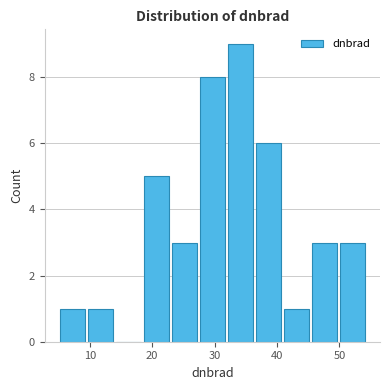

Reading left to right, list every bar in this chart as the range it spans on the x-axis followed by its height. Neither the bar edges nor the heights are printed on the chart, so give them approximately, as read against the axes.

5 to 9: 1
9 to 14: 1
14 to 18: 0
18 to 23: 5
23 to 27: 3
27 to 32: 8
32 to 36: 9
36 to 41: 6
41 to 45: 1
45 to 50: 3
50 to 54: 3